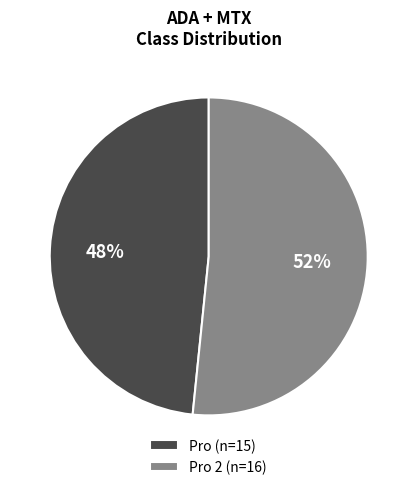

Is there any slice that represents more than half of the pie?

Yes